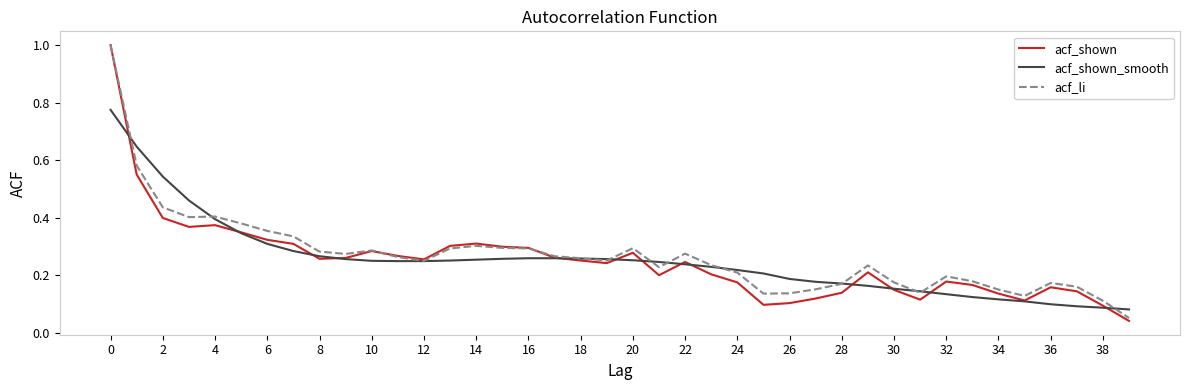

What is the highest value of the acf_shown series?

1.0